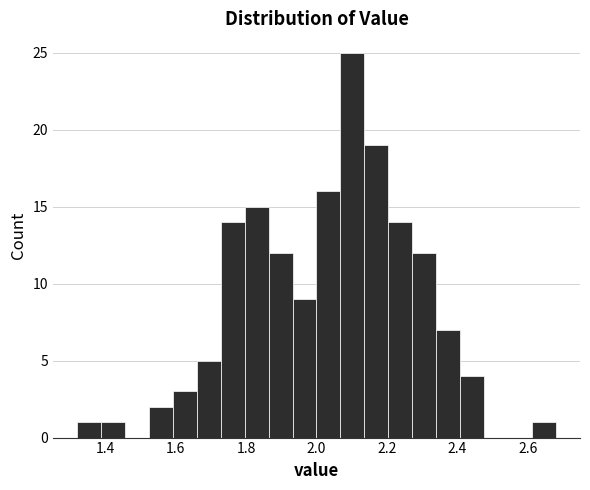

Read against the x-axis, roughly where is the centre of the tallest bar?

2.10